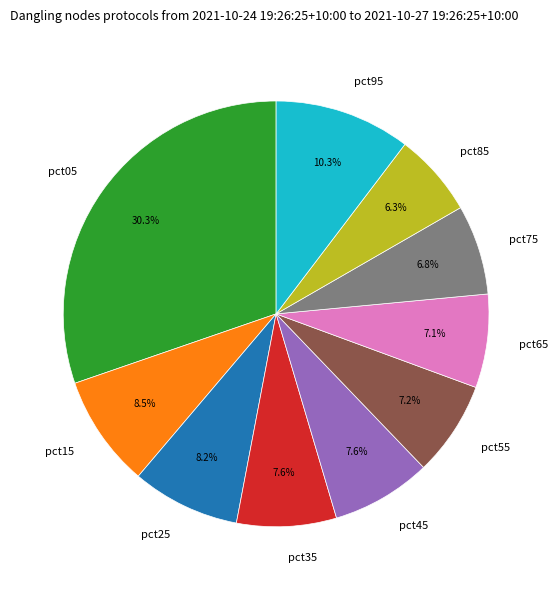

Does pct95 account for over 50% of the chart?

No